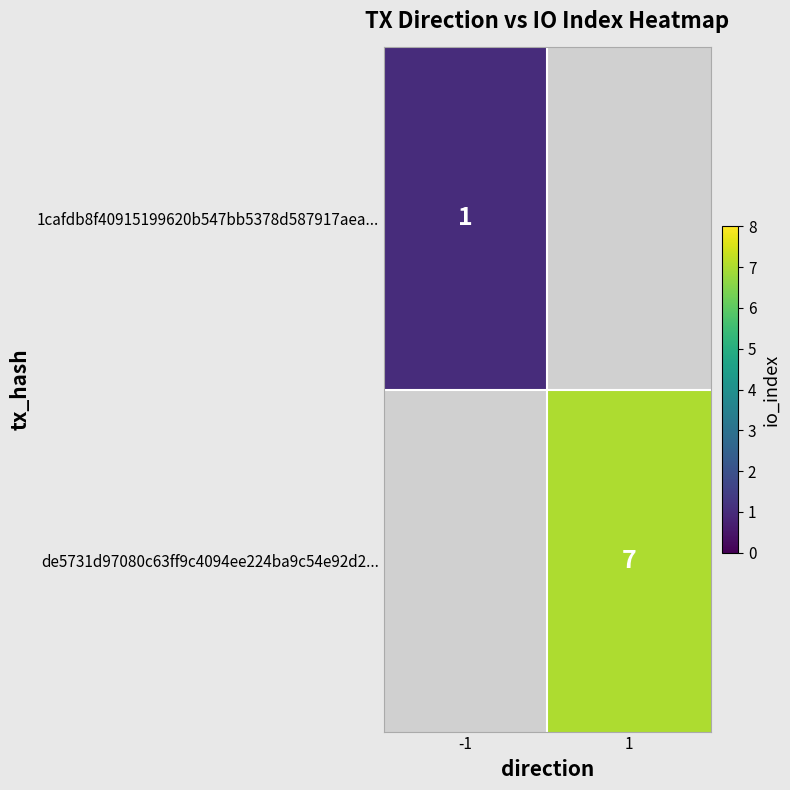

Is it true that 1cafdb8f40915199620b547bb5378d587917aea... equals 1 at -1?

True